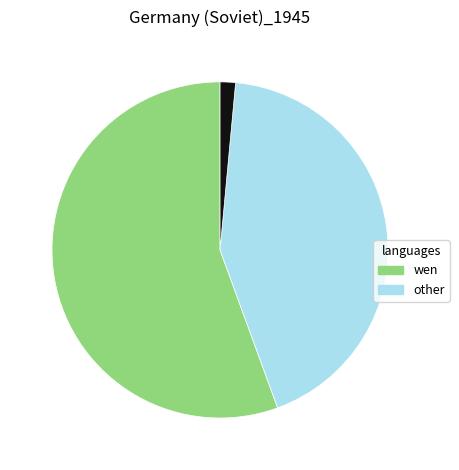

Is there a majority slice in this chart?

Yes